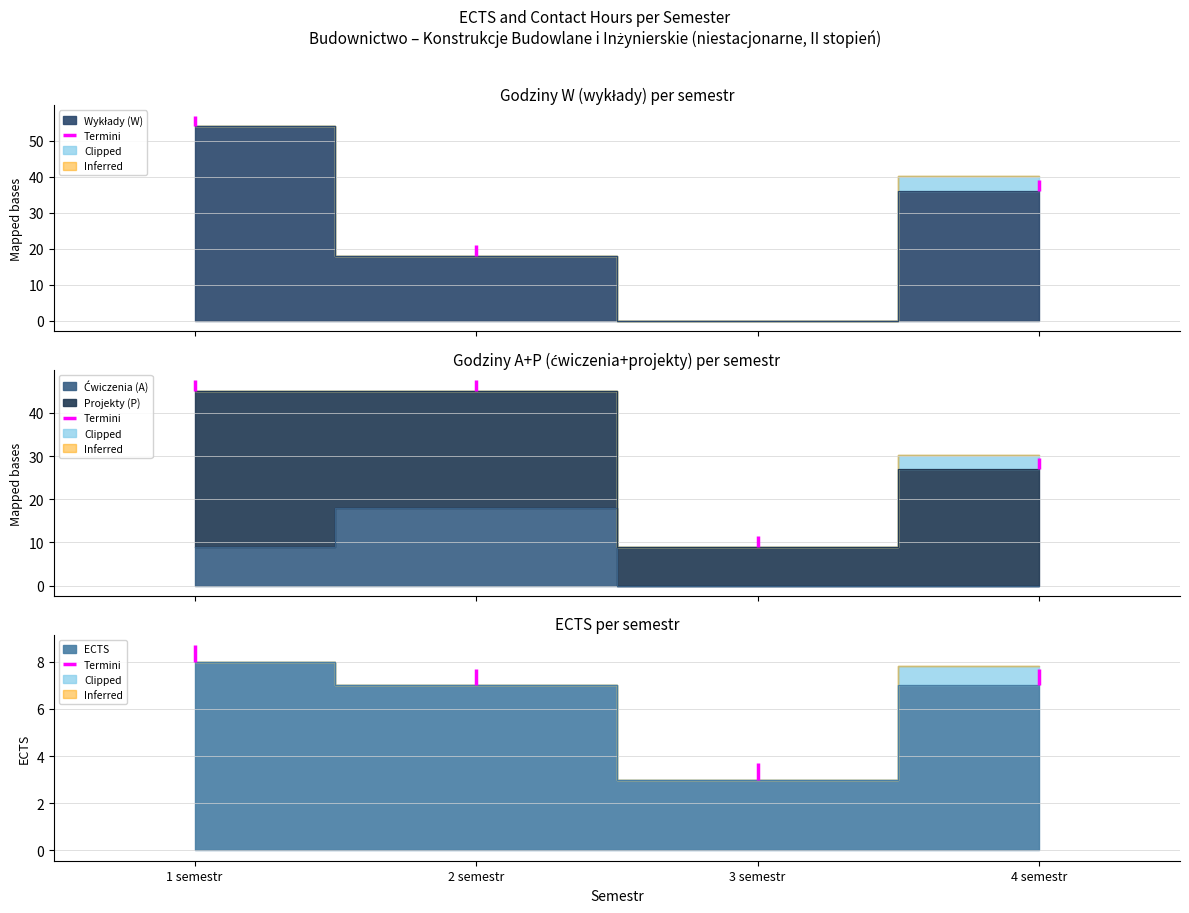

Does the chart have visible grid lines?

Yes